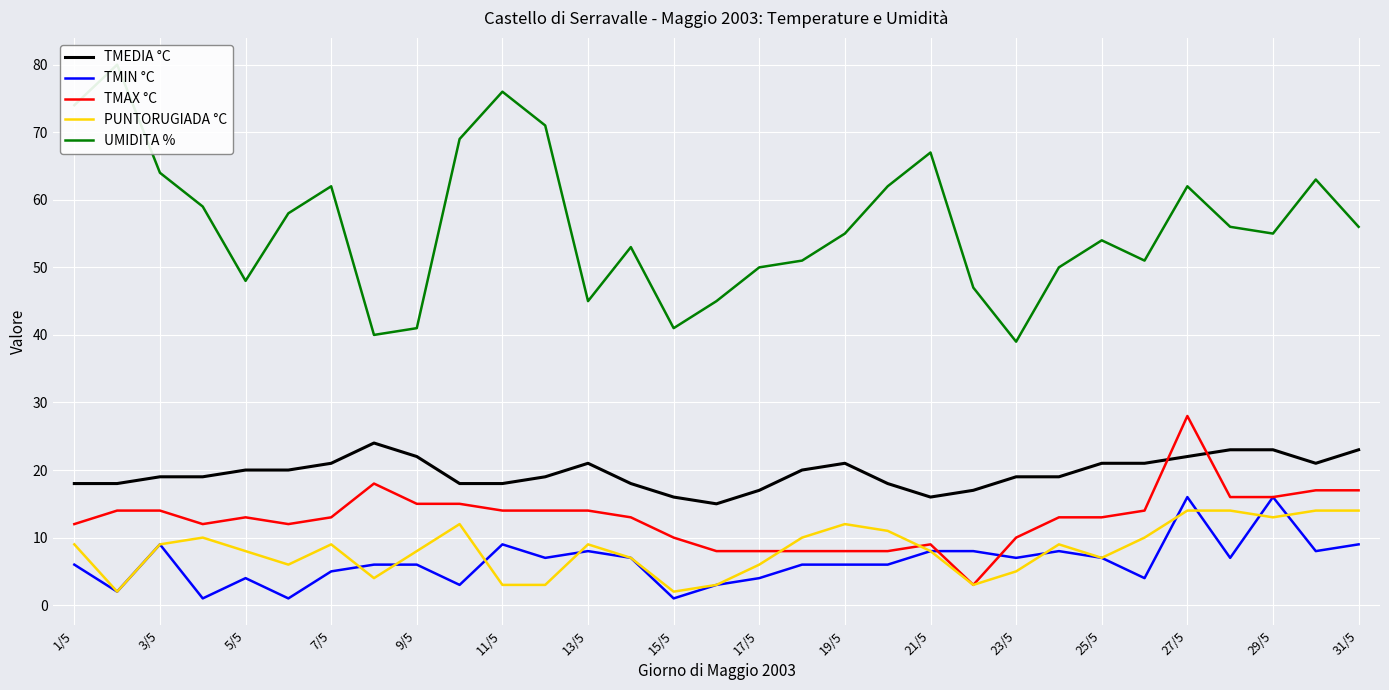

True or false: TMIN °C and TMEDIA °C cross at least once.

False